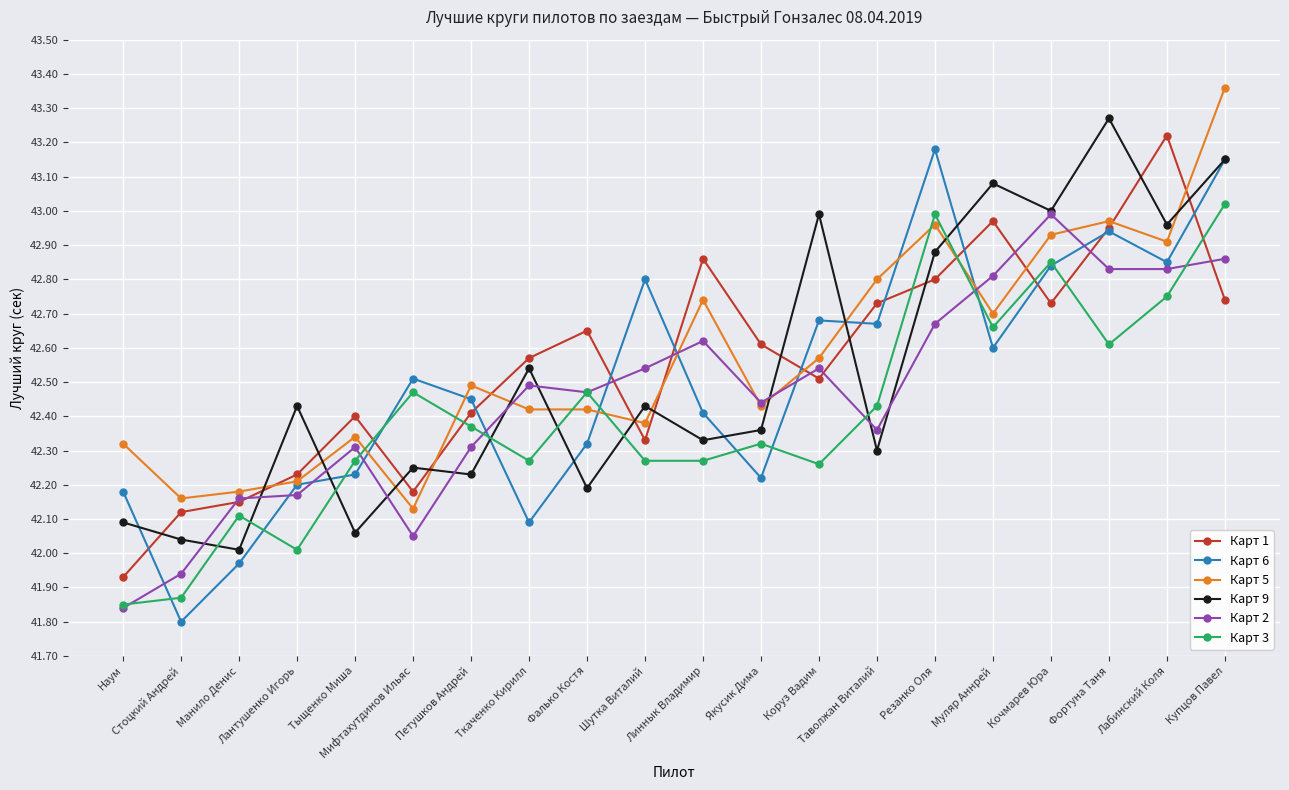

True or false: Карт 9 has more than 1 points higher than both neighbors.

True